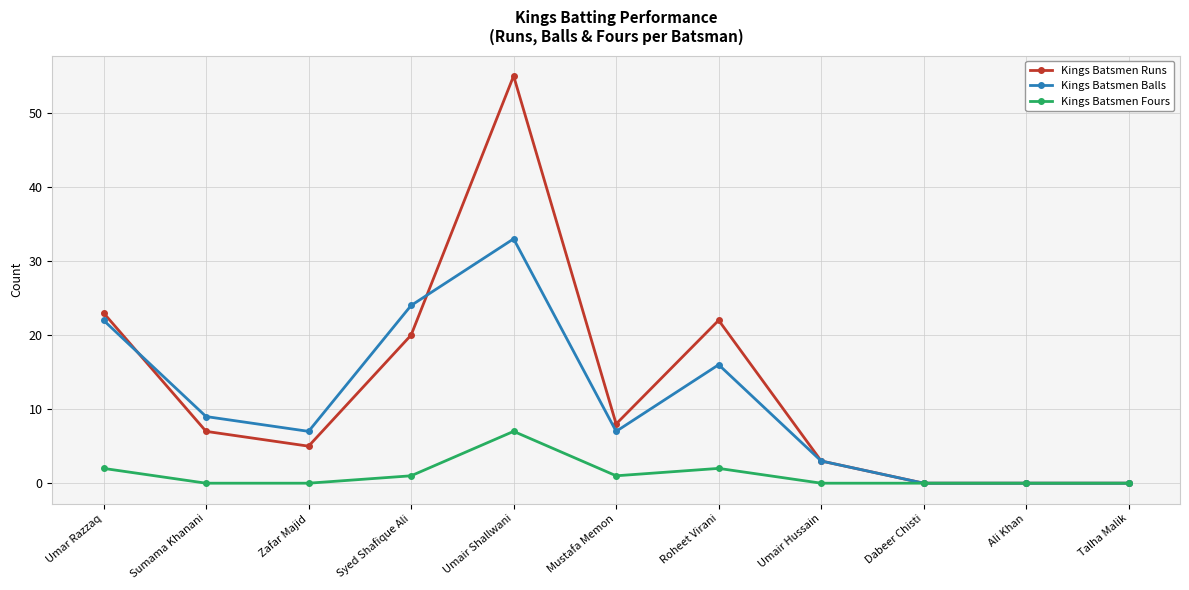

Where is the first local maximum for Kings Batsmen Runs?

Umair Shallwani